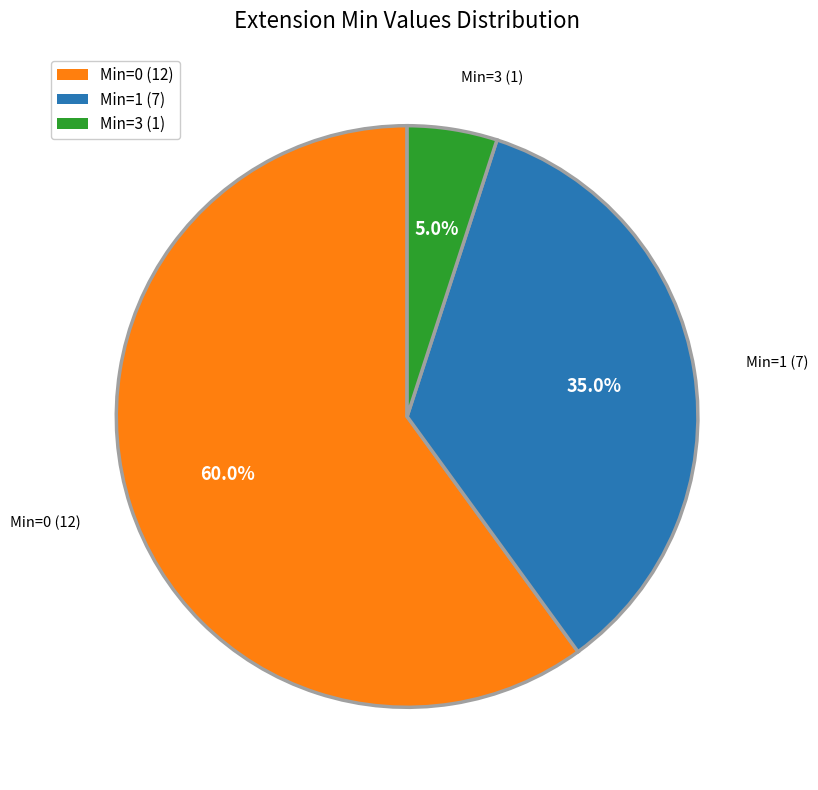

How many segments does this pie chart have?

3